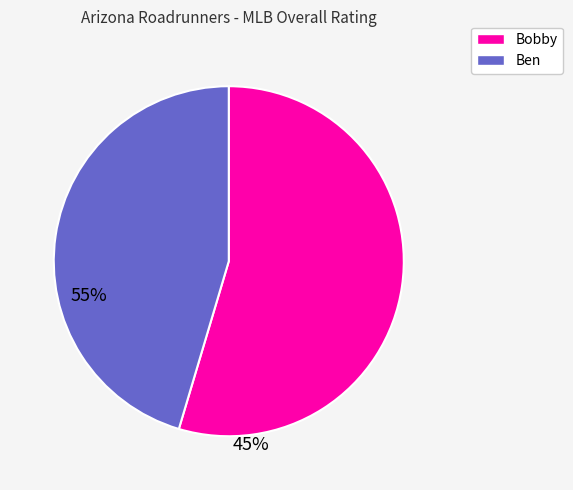

Is the sum of Bobby and Ben greater than half?

Yes